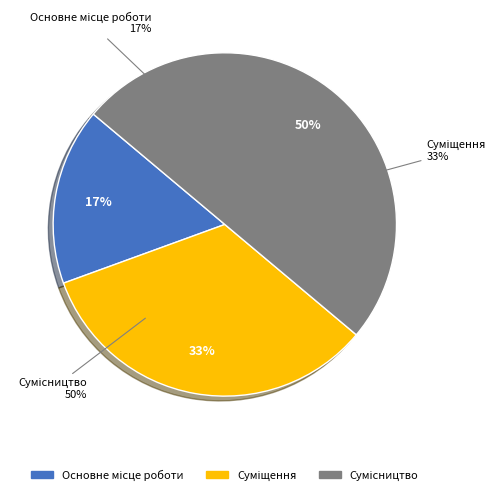

To the nearest percent, what is the combined percentage of Суміщення and Сумісництво?

83%